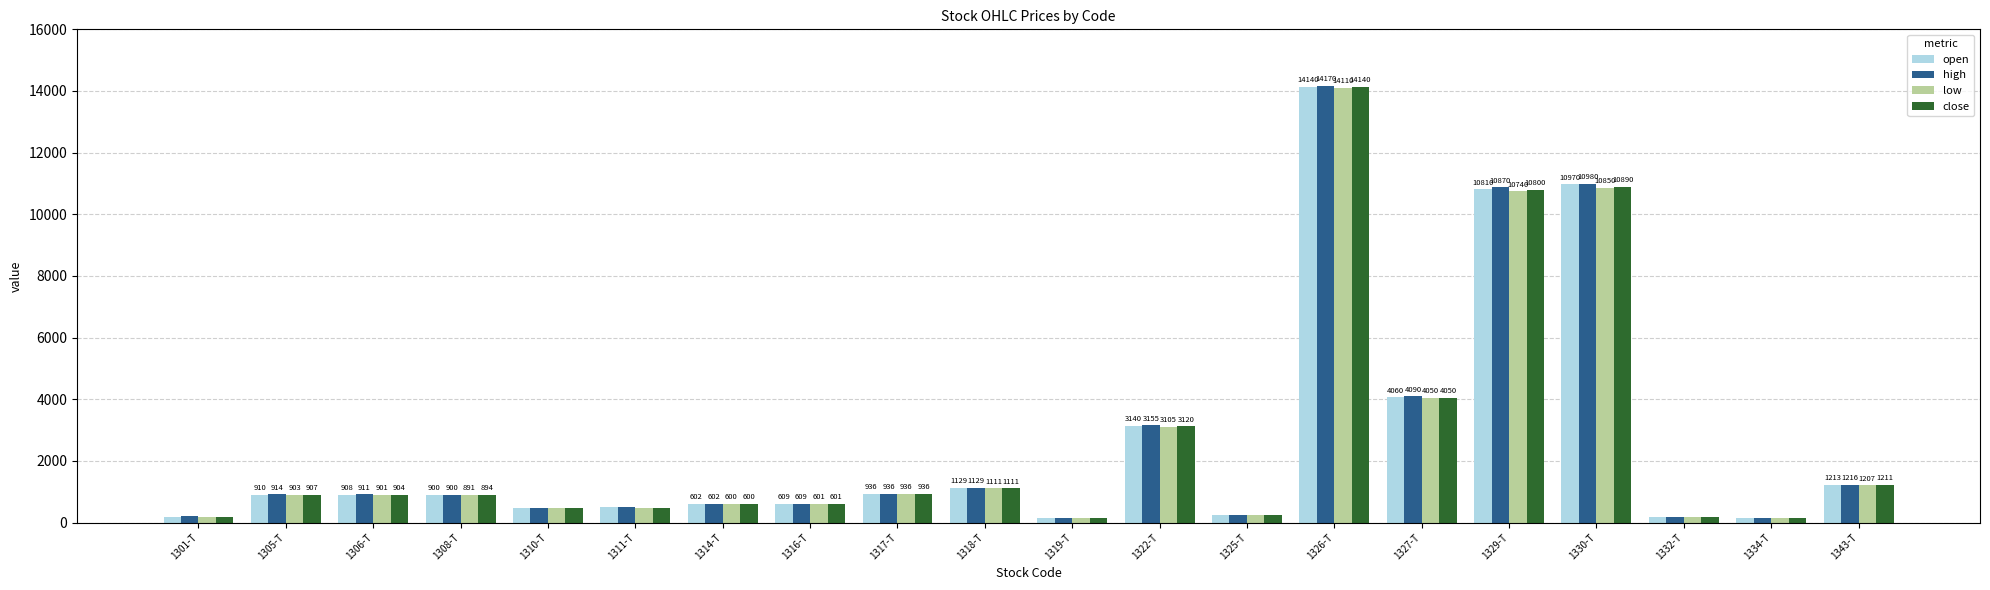

Rank the series by their average value, from lowest to highest.

low, close, open, high